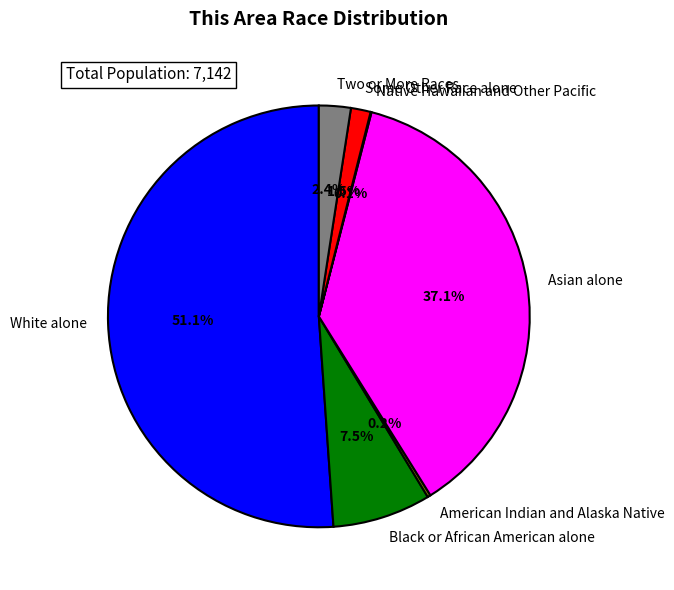

Which slice is the largest?

White alone